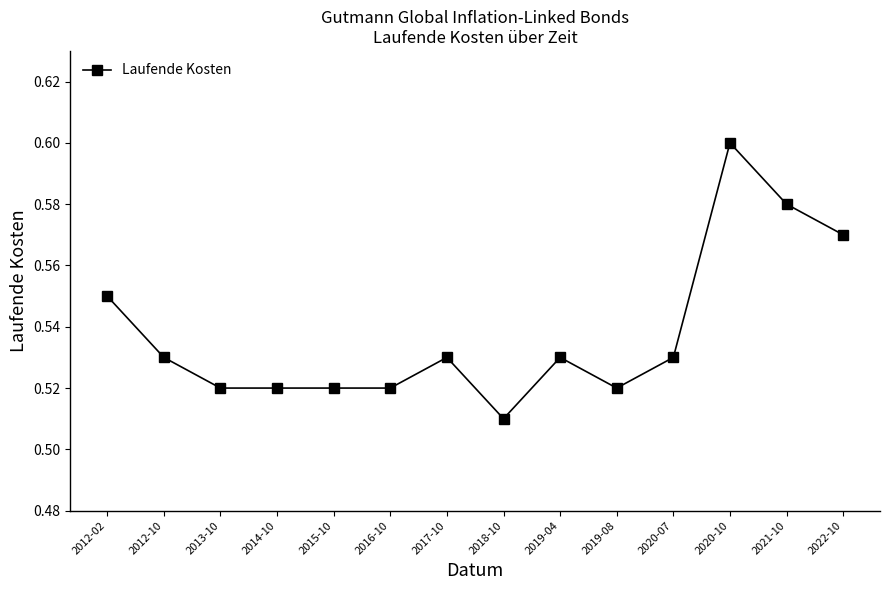

Count the values in the range 0 to 1.

14